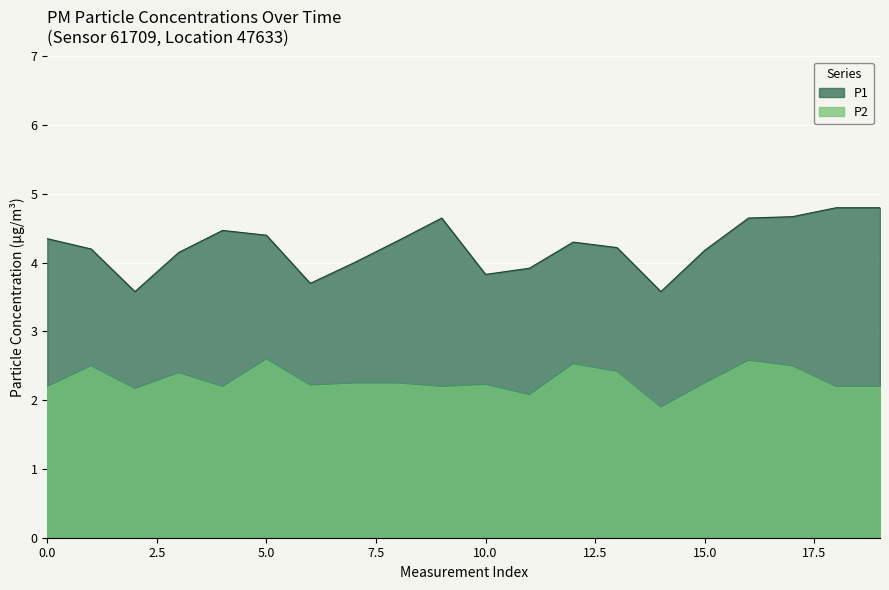

Which series has the largest total across all categories?

P1